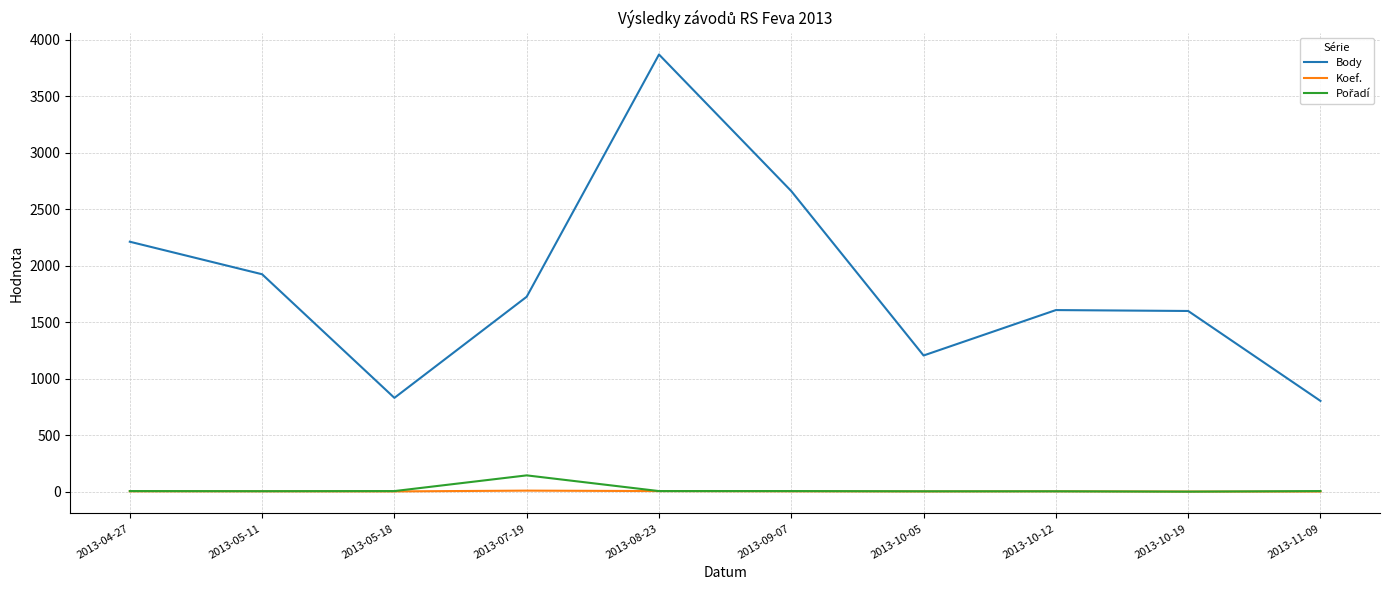

True or false: Koef. and Body intersect in this chart.

False